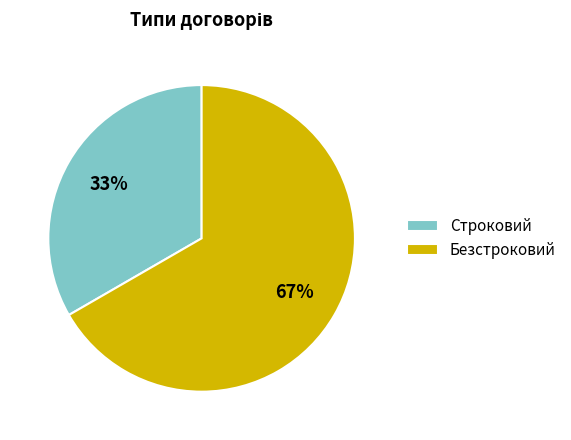

What is the ratio of the value at Безстроковий to the value at Строковий?

2.0